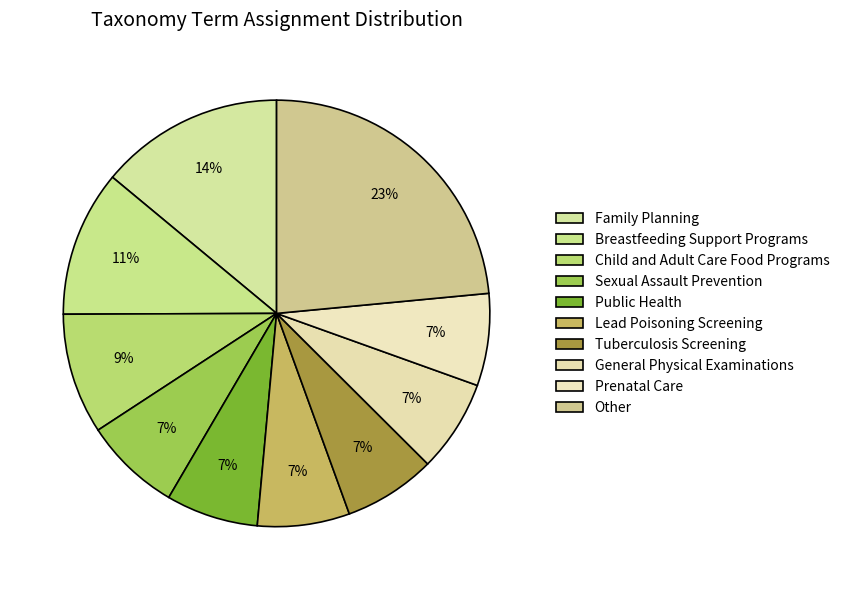

How many slices are in this pie chart?

10